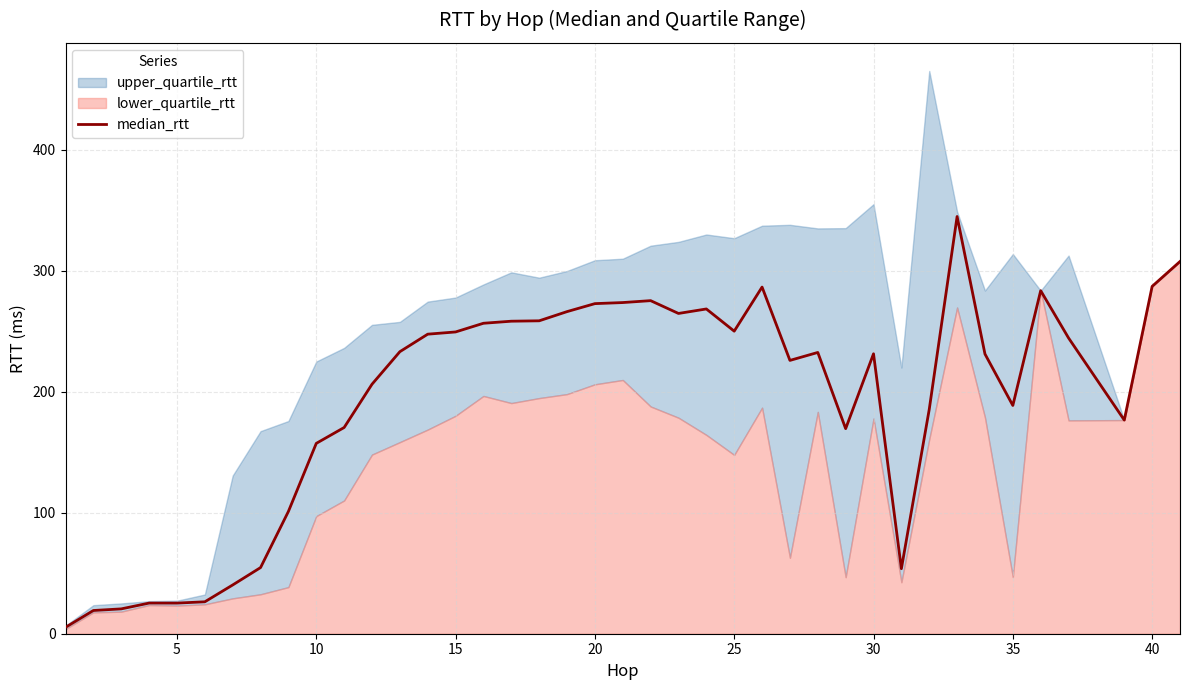

How many data points are above 232?

20